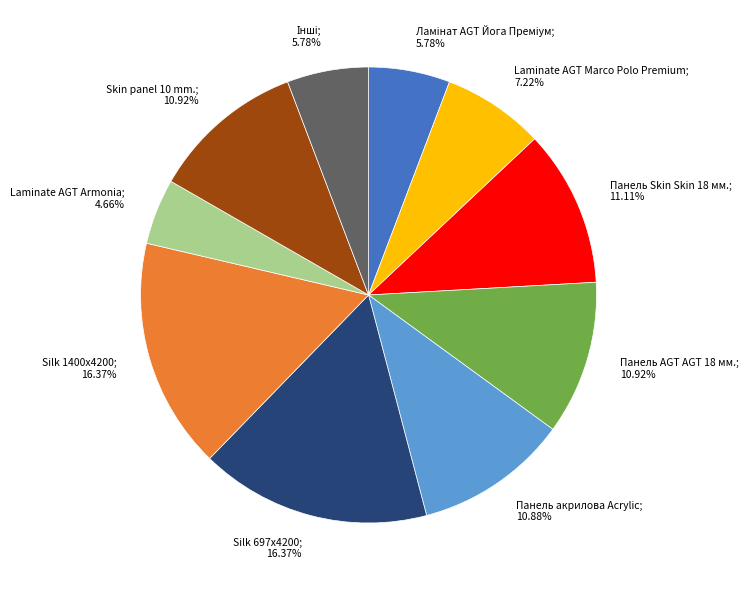

Does any single category account for the majority?

No